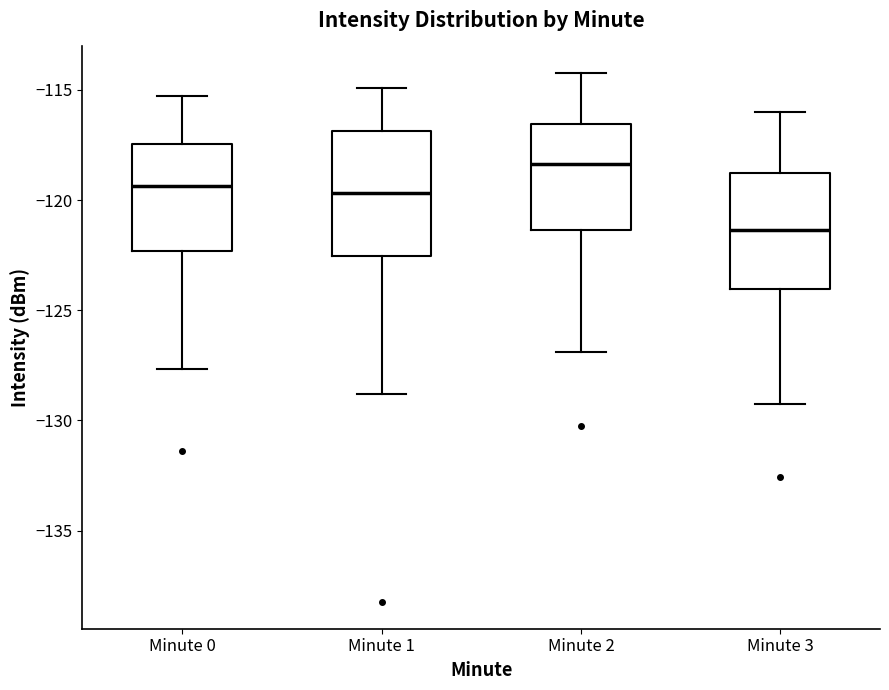

Which box's median line is the lowest?

Minute 3